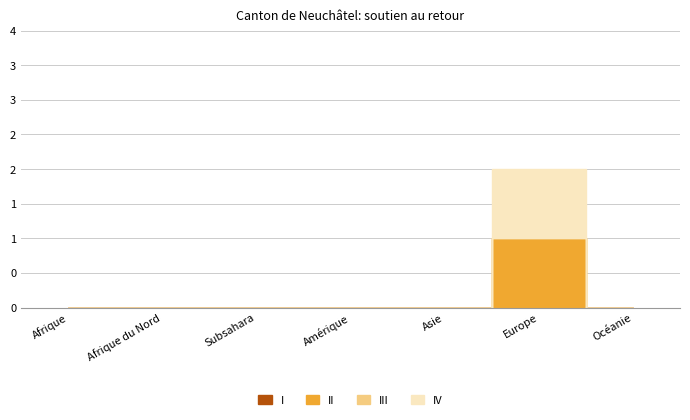

What is the greatest value displayed?

1